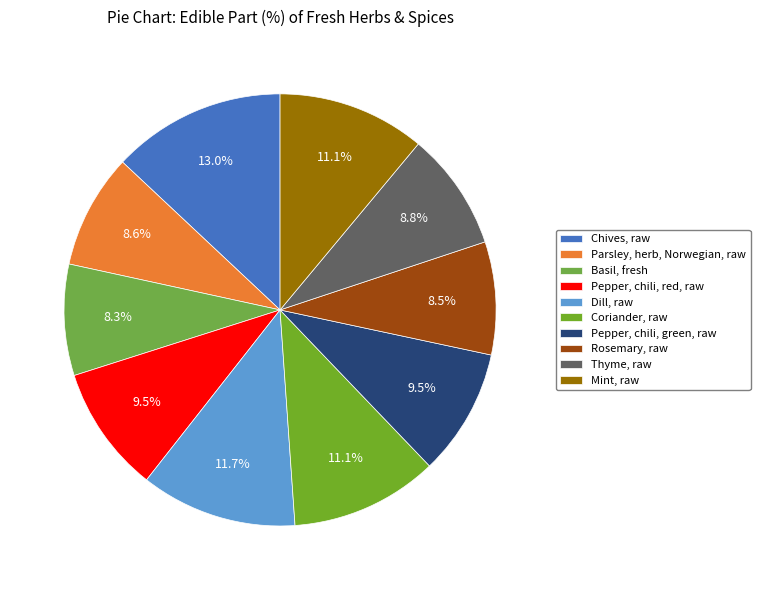

How many segments does this pie chart have?

10